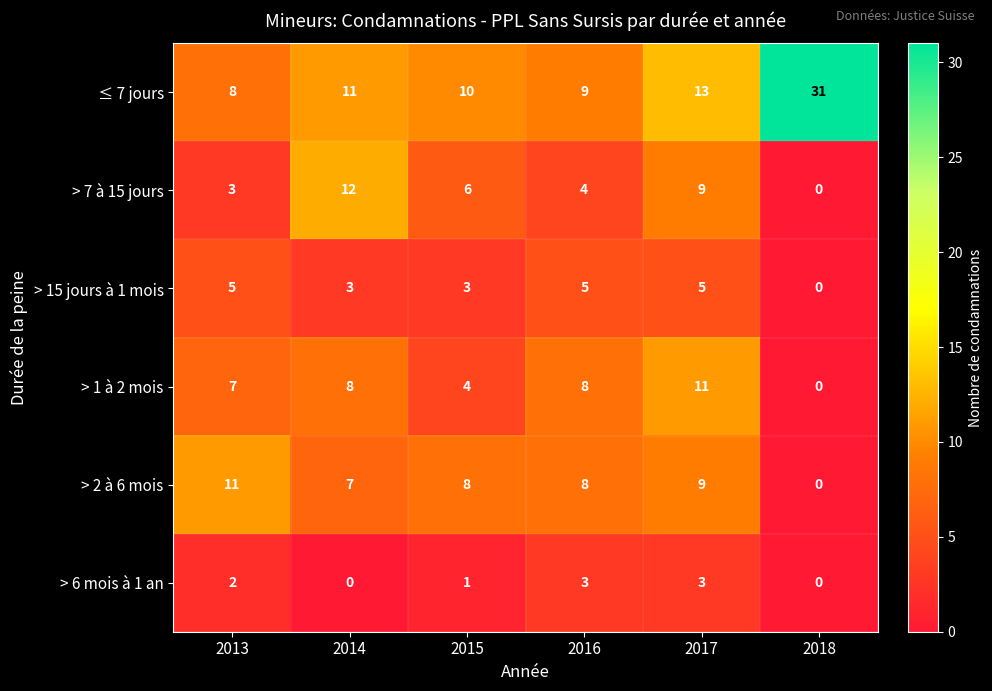

The value of > 7 à 15 jours at 2018 is 0. True or false?

True